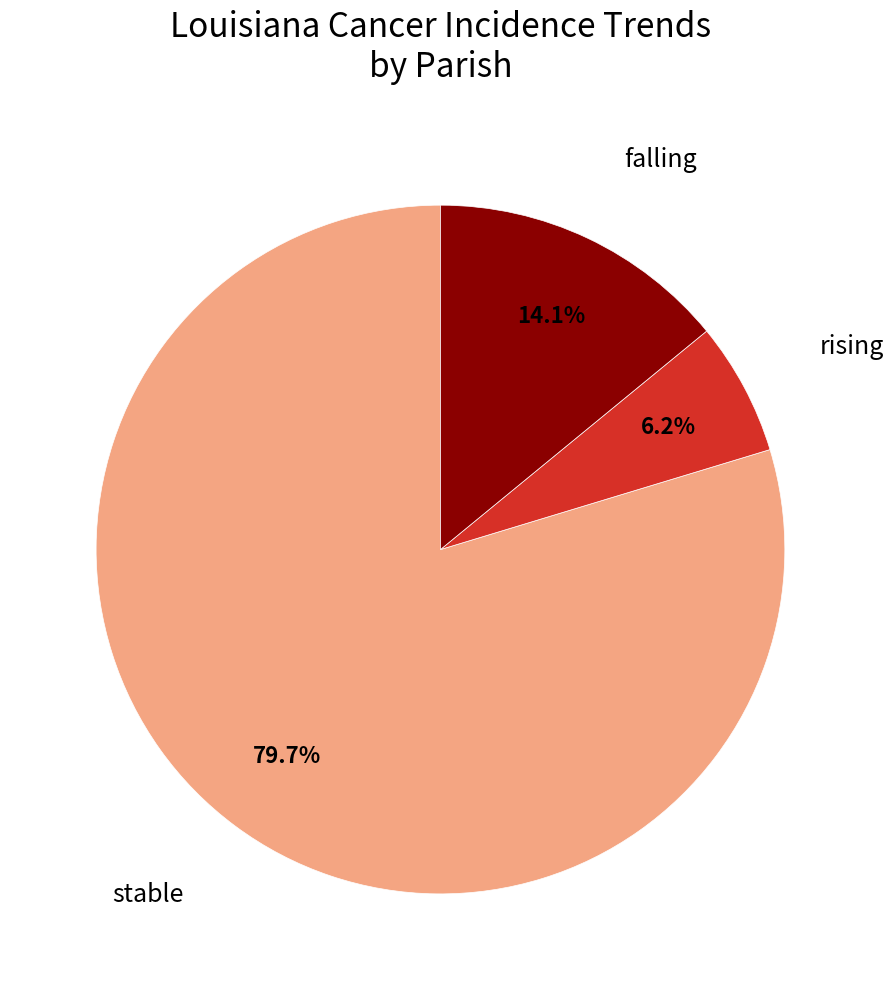

Is there any slice that represents more than half of the pie?

Yes